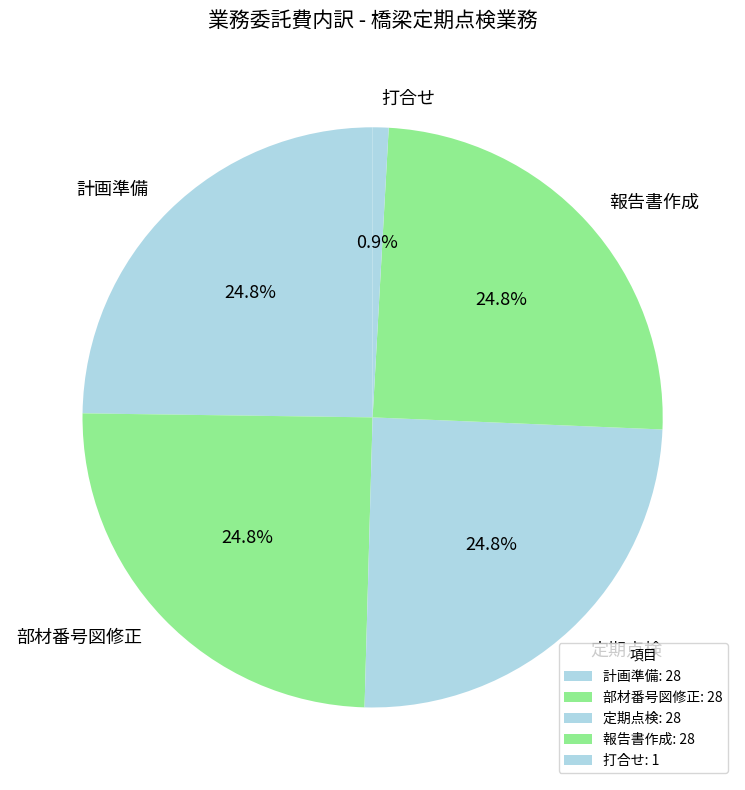

What percentage do 報告書作成 and 打合せ together represent?

25.7%